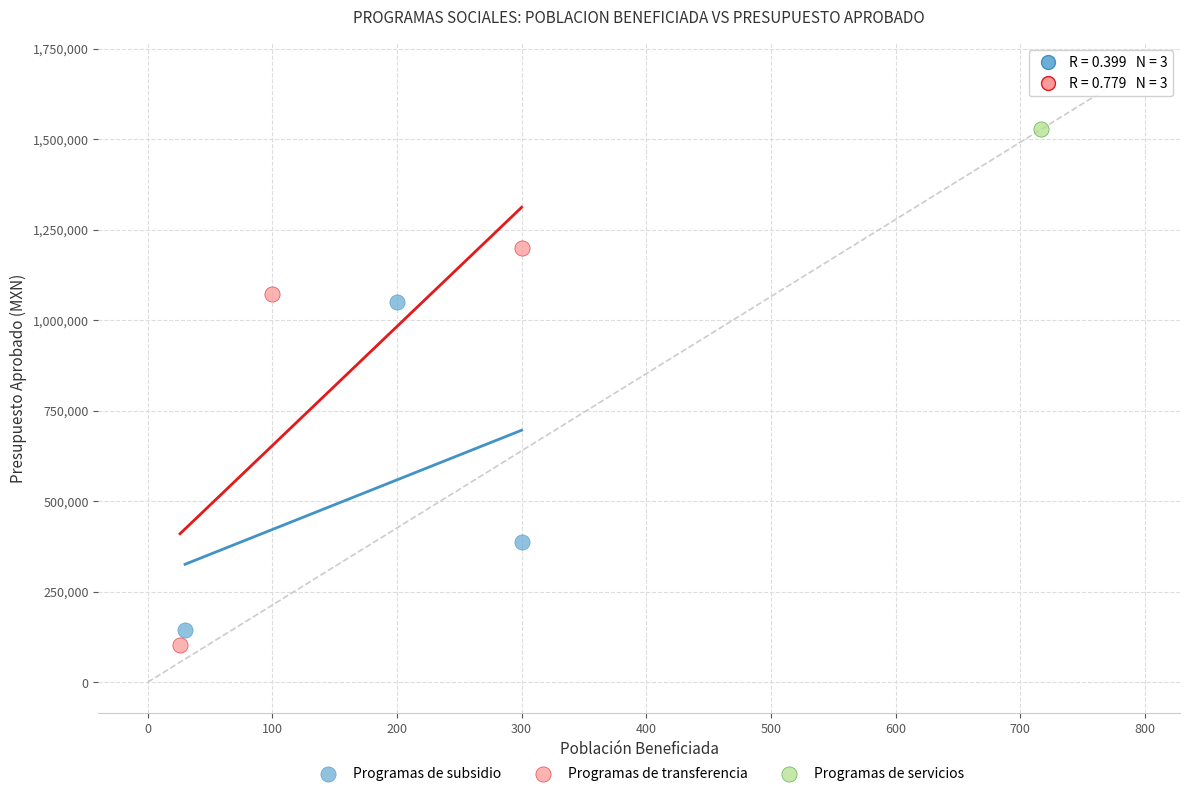

Which series reaches the maximum Y coordinate?

Programas de servicios